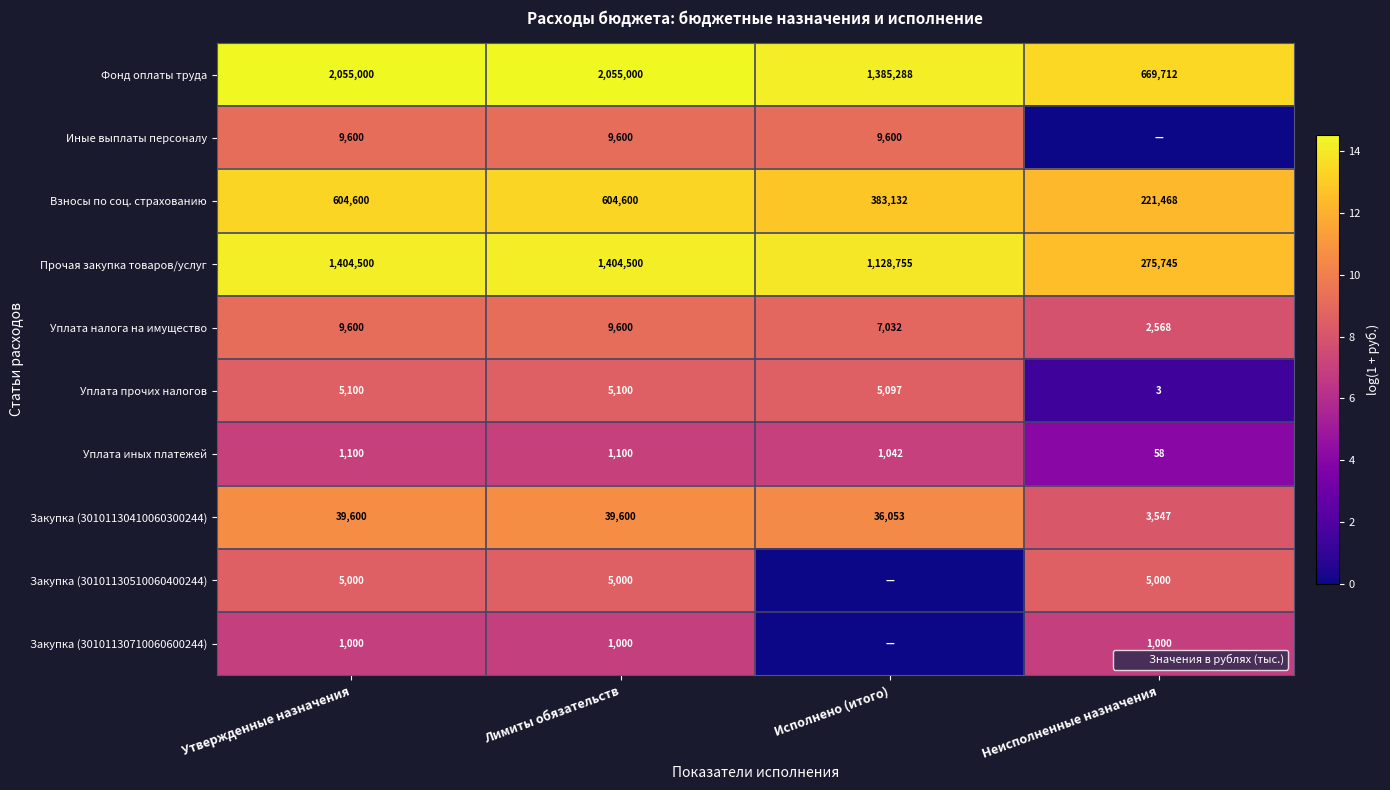

At how many categories does at least one series exceed 13?

4